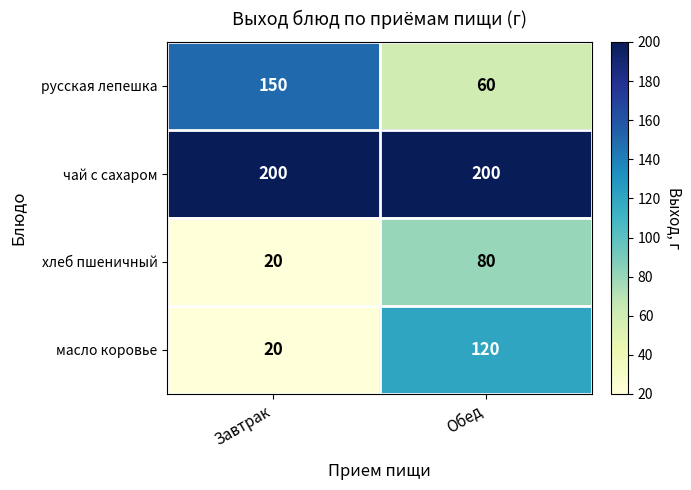

What is the average value of the хлеб пшеничный series?

50